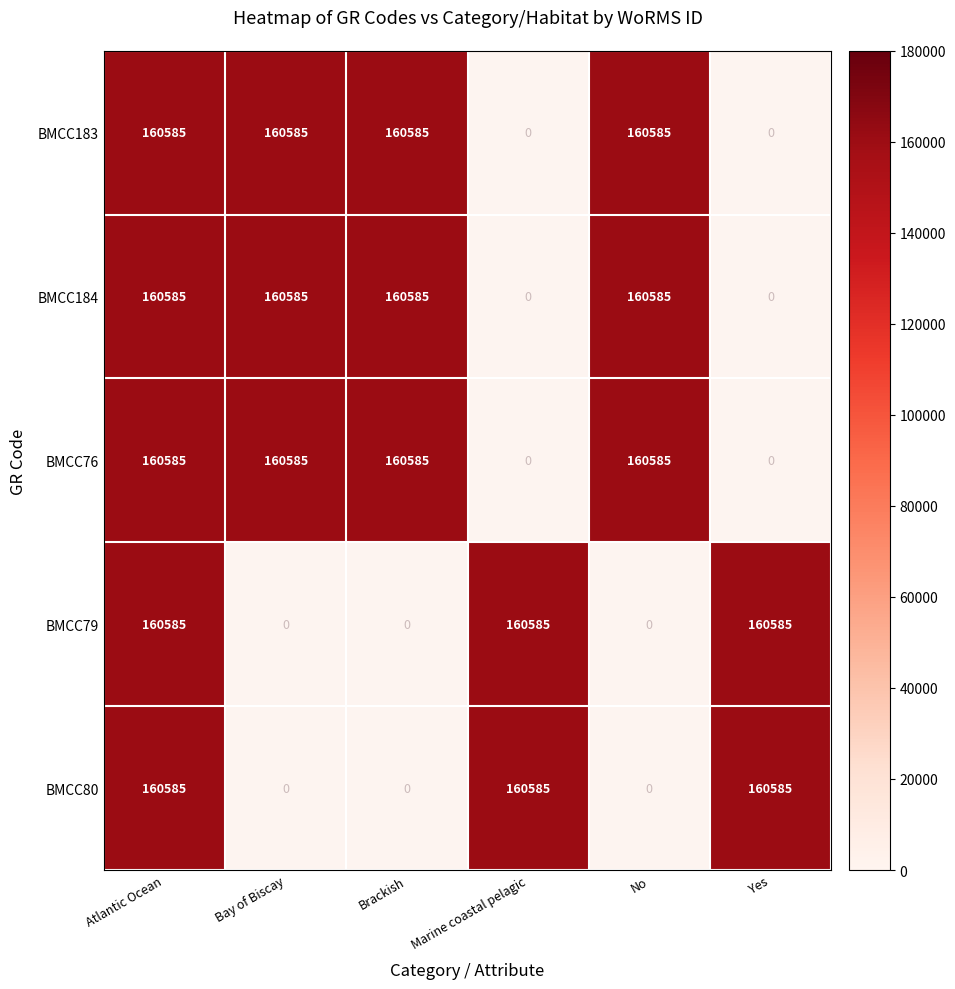

What is the difference between the maximum and second lowest values in the BMCC184 series?

160585